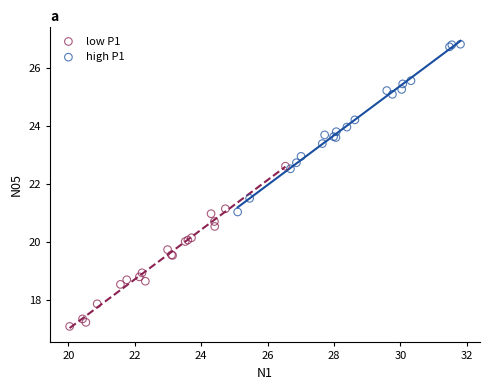

Which series has the largest Y range (max minus min)?

high P1